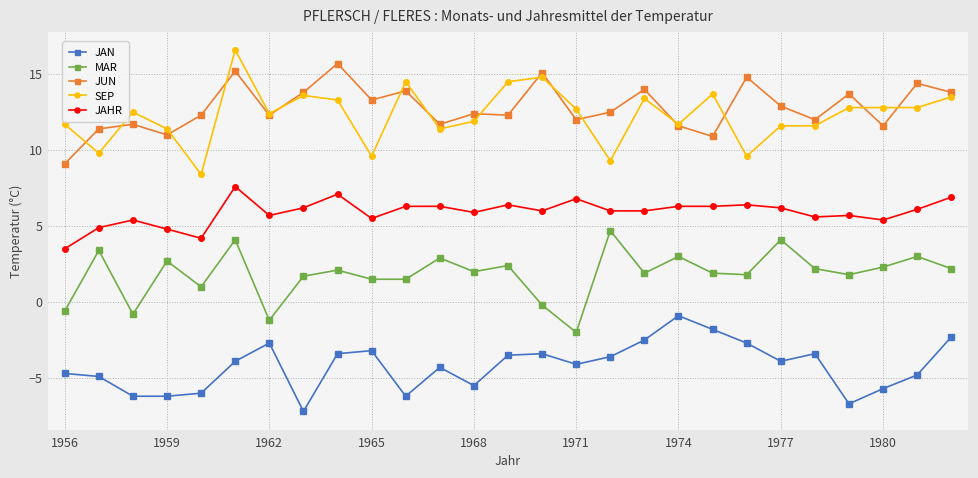

What is the smallest value displayed?

-7.2